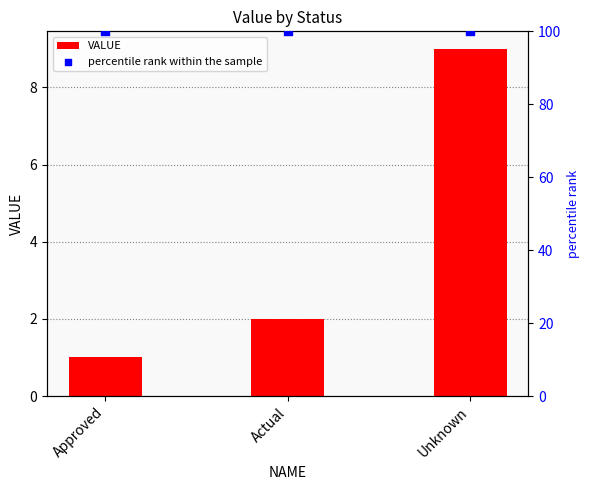

Which series has the widest spread of Y values?

VALUE